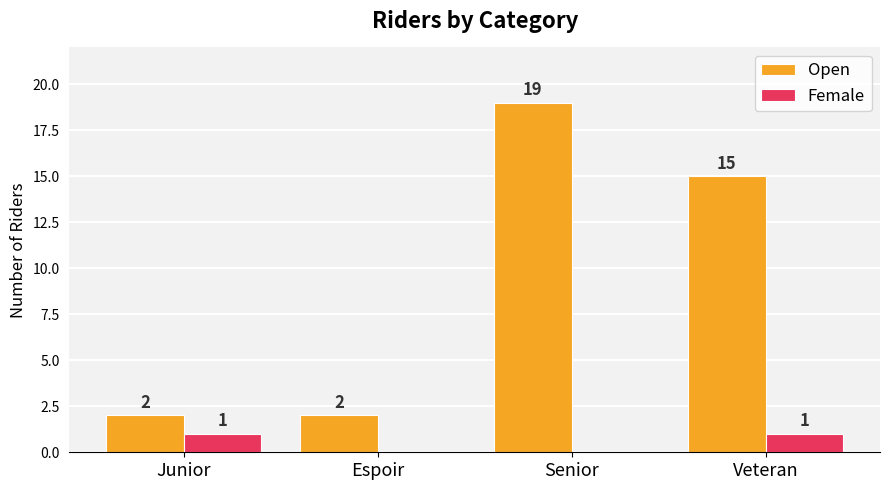

How many series are shown in this chart?

2